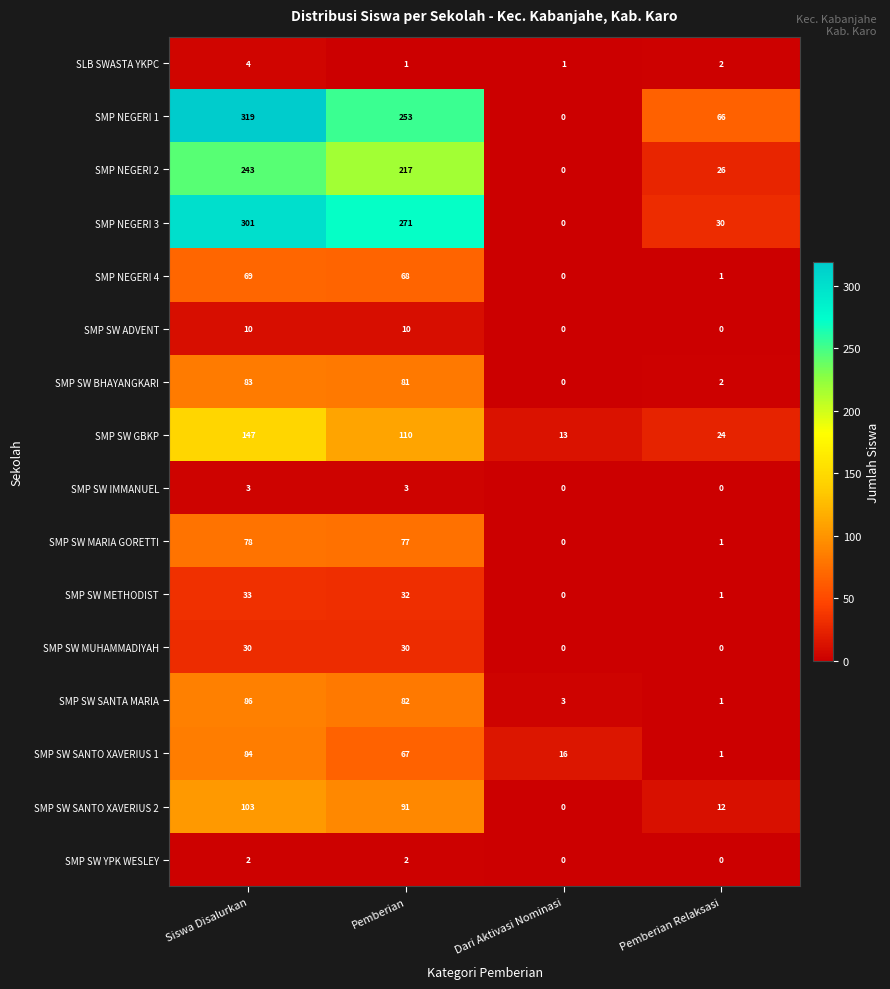

At Pemberian, list the series in order from largest to smallest.

SMP NEGERI 3, SMP NEGERI 1, SMP NEGERI 2, SMP SW GBKP, SMP SW SANTO XAVERIUS 2, SMP SW SANTA MARIA, SMP SW BHAYANGKARI, SMP SW MARIA GORETTI, SMP NEGERI 4, SMP SW SANTO XAVERIUS 1, SMP SW METHODIST, SMP SW MUHAMMADIYAH, SMP SW ADVENT, SMP SW IMMANUEL, SMP SW YPK WESLEY, SLB SWASTA YKPC